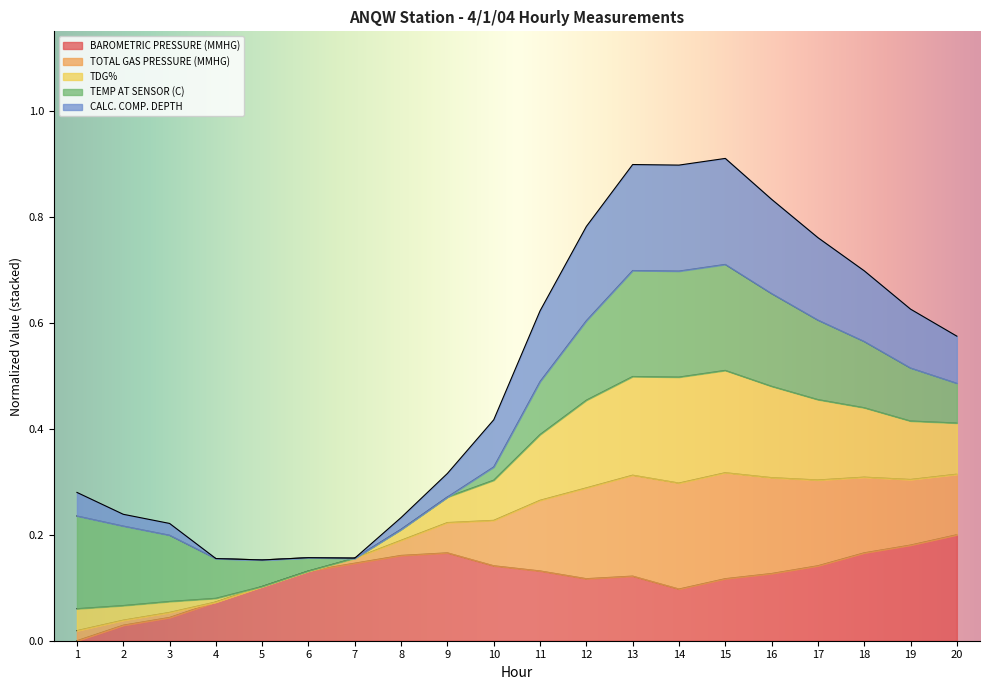

List the labels in order of TOTAL GAS PRESSURE (MMHG) value, largest first.

15, 13, 14, 16, 12, 17, 18, 19, 11, 20, 10, 9, 1, 2, 8, 3, 6, 7, 4, 5